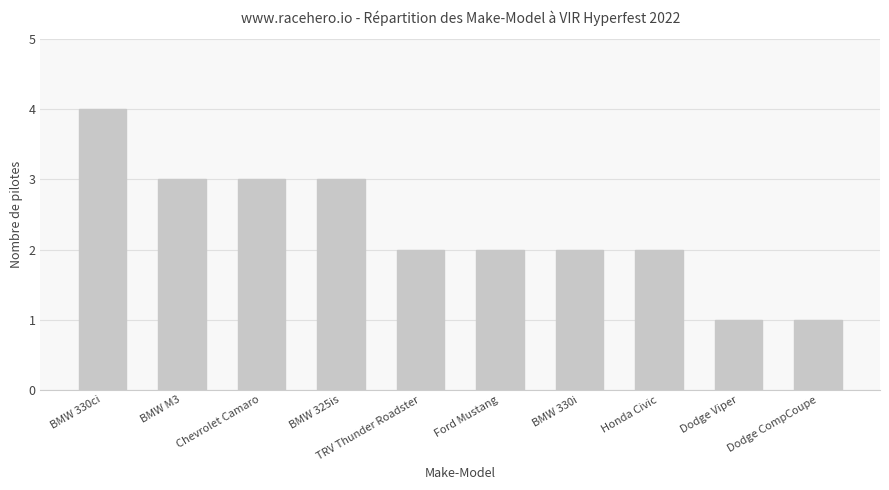

What value does the data have at BMW 325is?

3